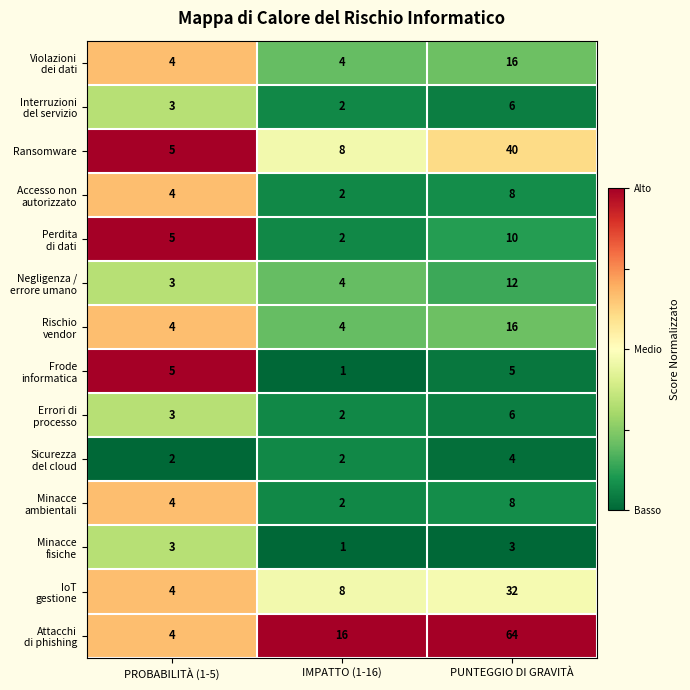

Which category has the lowest value across all series?

IMPATTO (1-16)